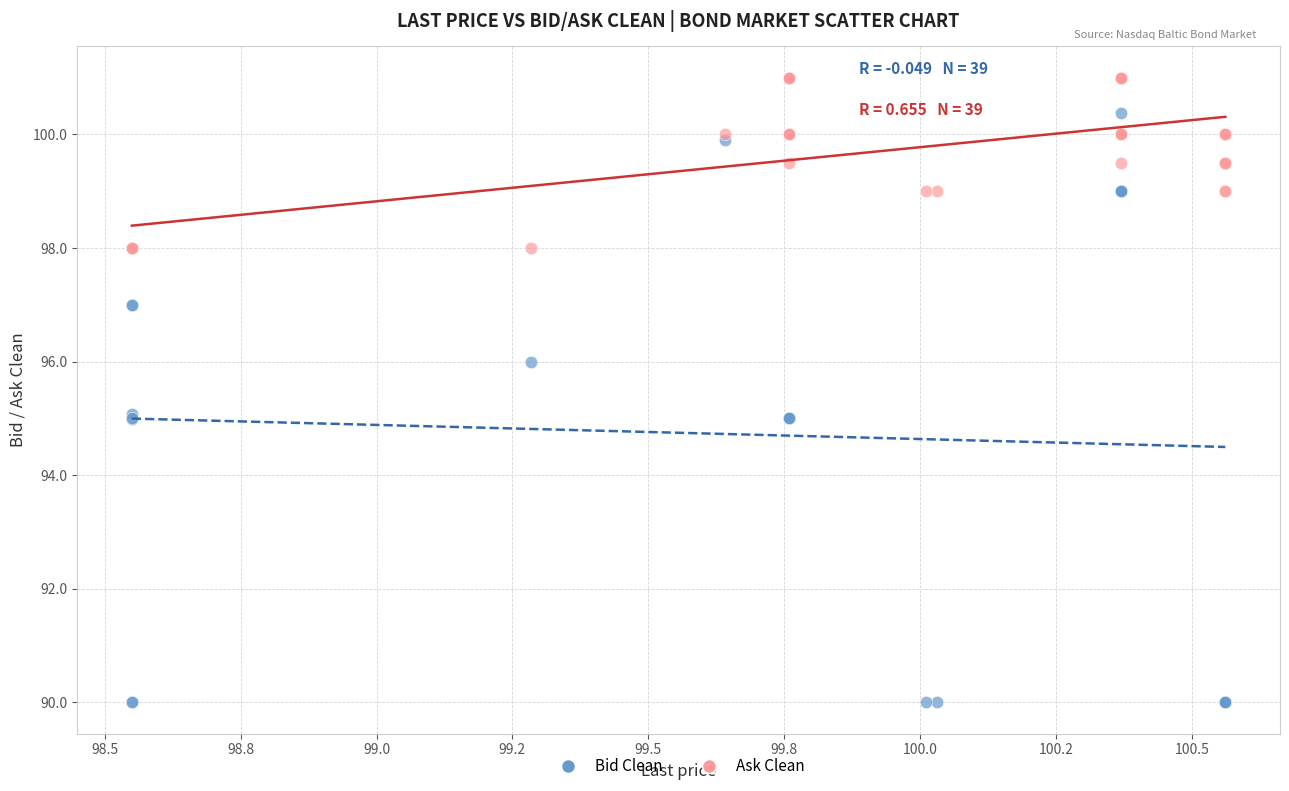

Which series reaches the maximum Y coordinate?

Ask Clean